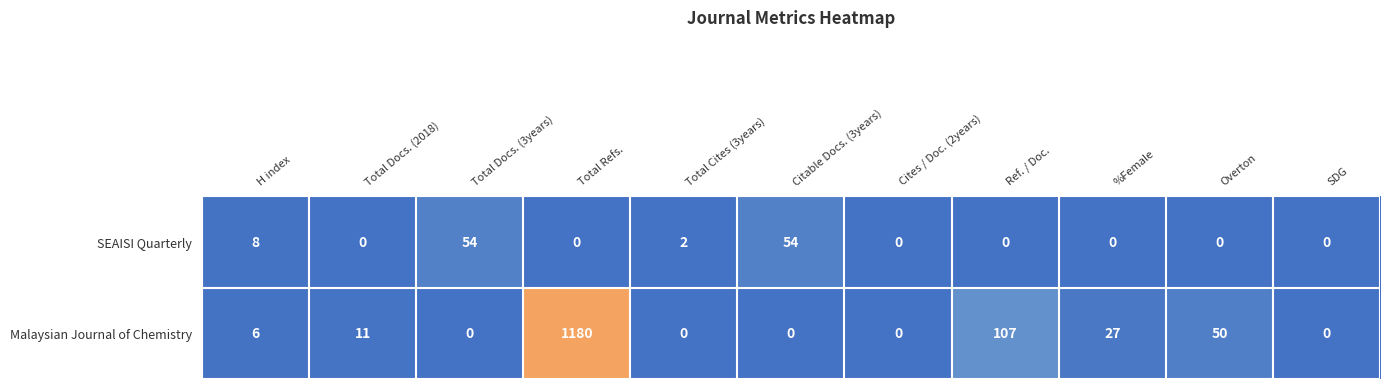

True or false: SEAISI Quarterly has a value of 0 at Total Refs..

True